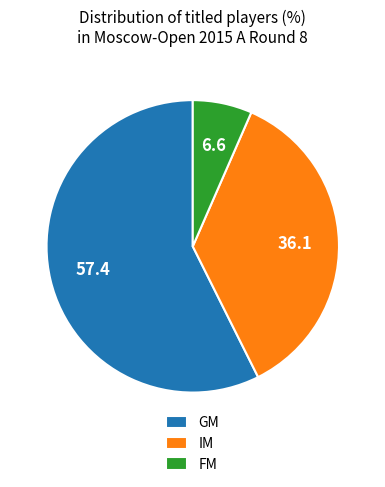

Which slice is the largest?

GM